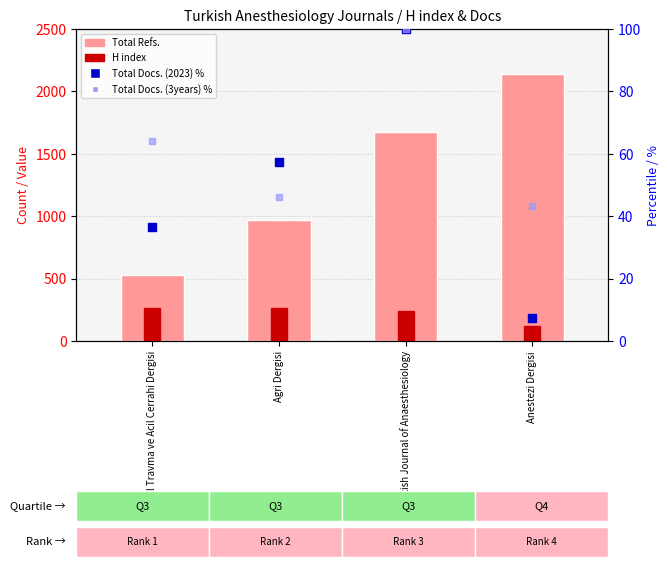

Which series reaches the minimum Y coordinate?

Total Docs. (2023) %